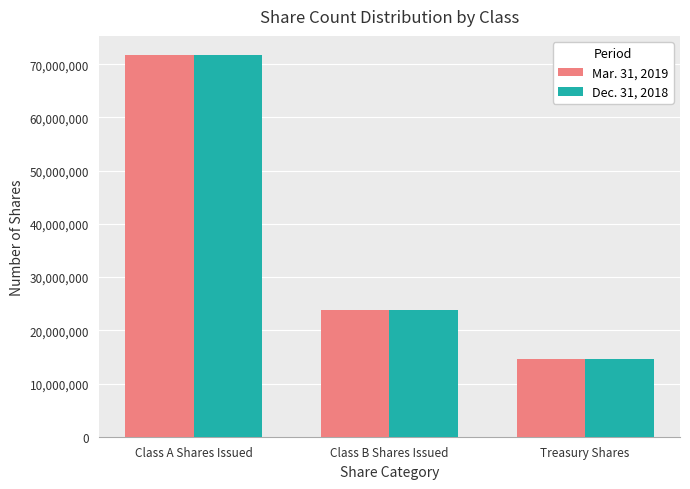

At which category is the sum across all series the highest?

Class A Shares Issued